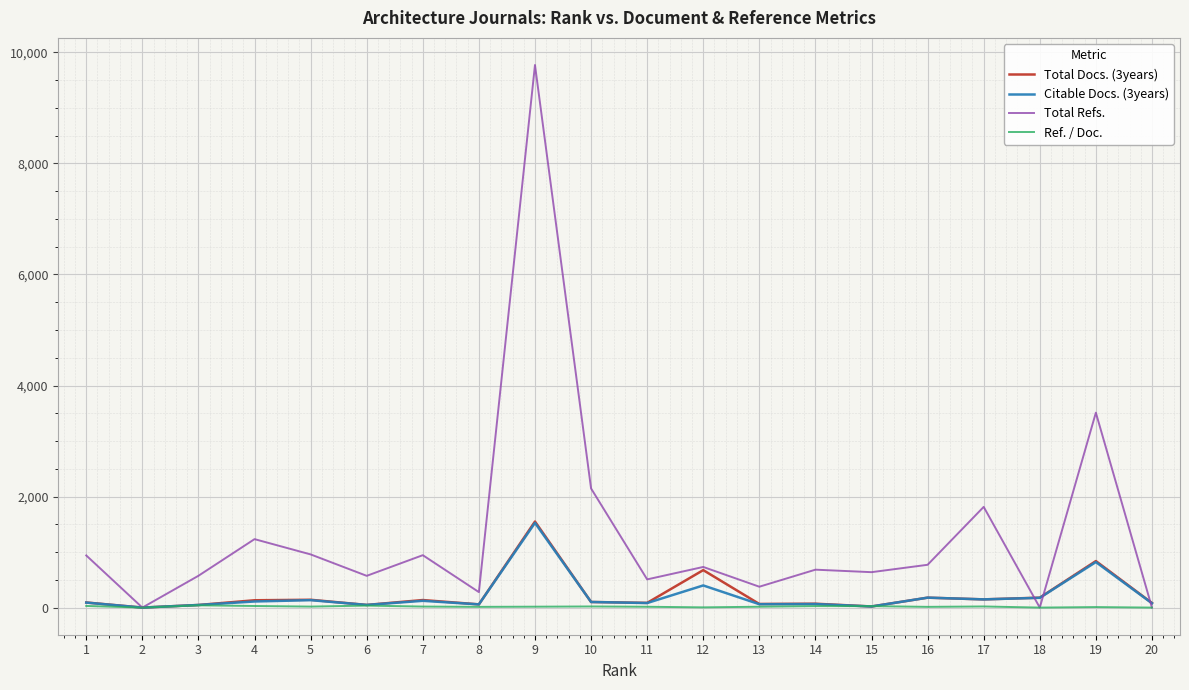

What are all the series names shown in the legend?

Total Docs. (3years), Citable Docs. (3years), Total Refs., Ref. / Doc.